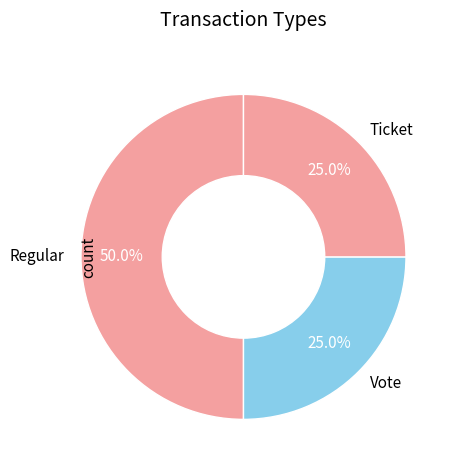

Between Ticket and Regular, which is larger?

Regular